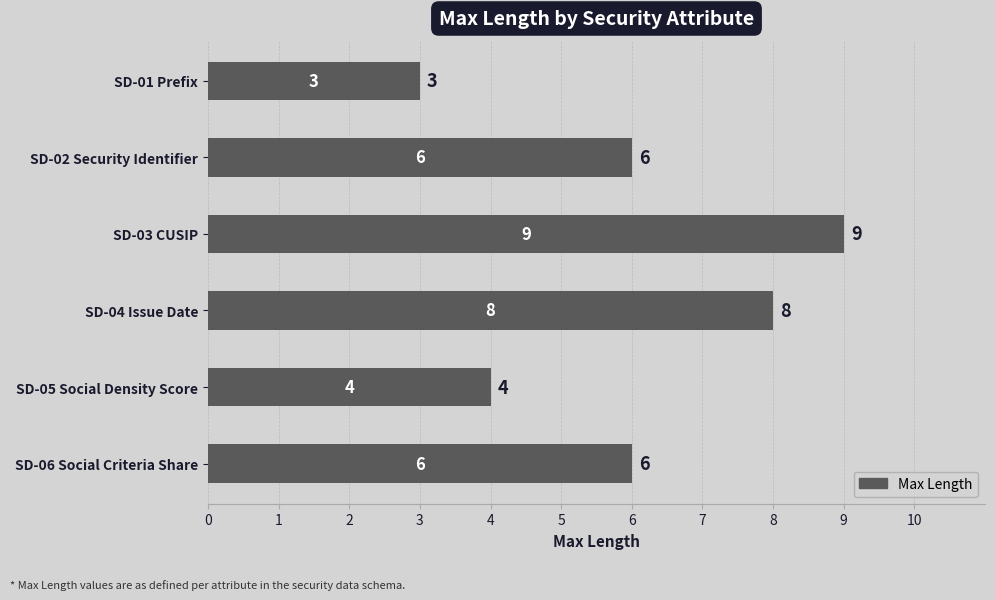

What is the minimum value shown in the chart?

3